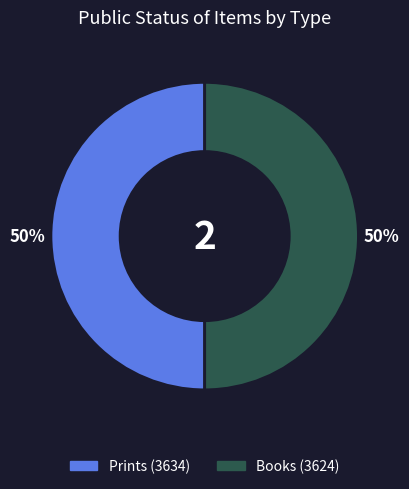

Is there a majority slice in this chart?

No